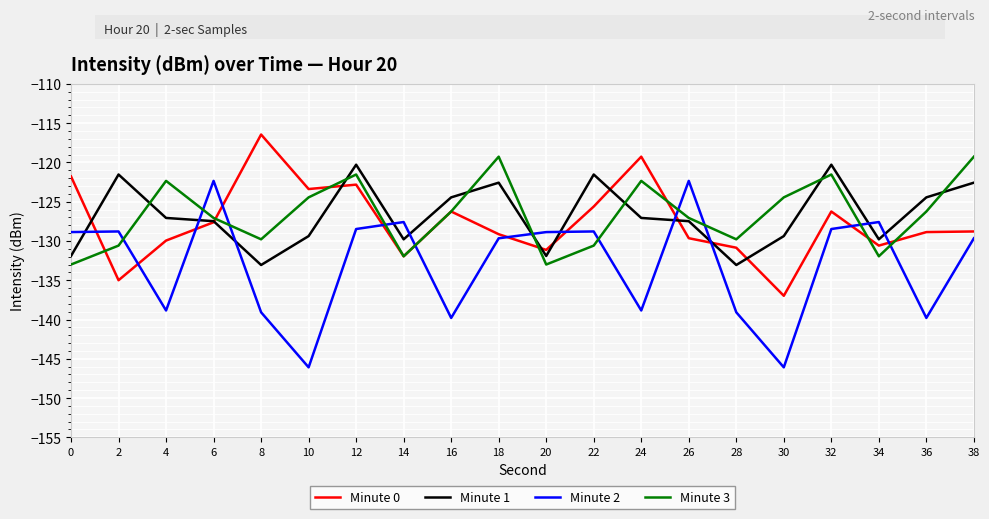

Where is the first local maximum for Minute 3?

4